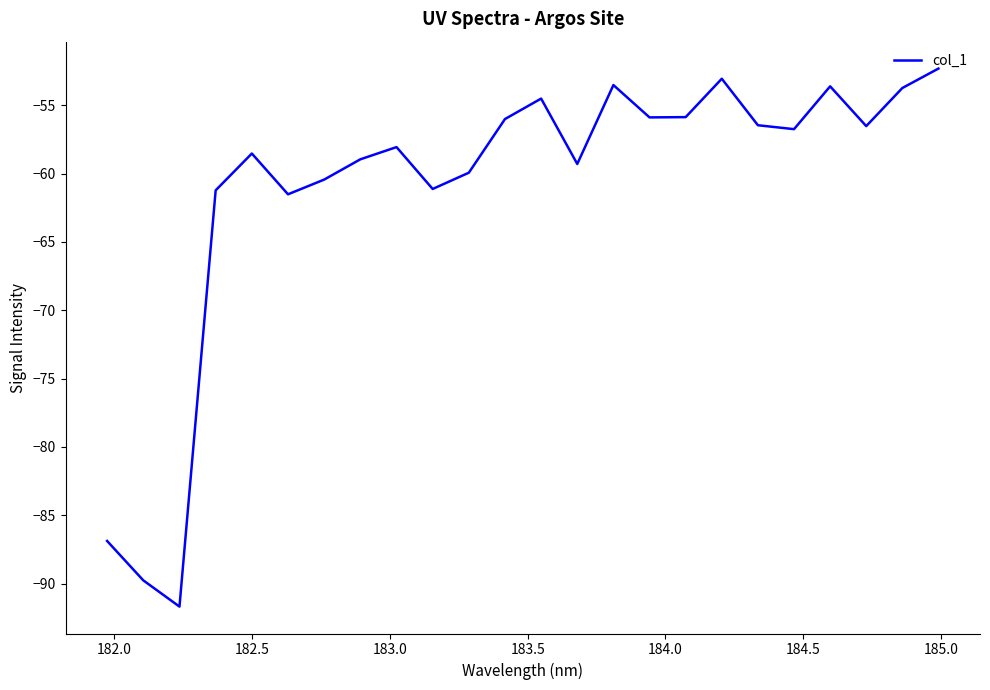

What is the smallest value displayed?

-91.7